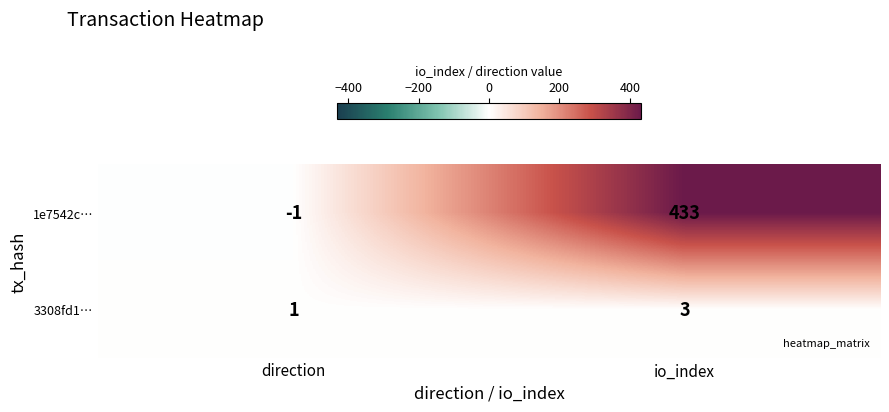

Rank the series by their maximum value, from lowest to highest.

3308fd1…, 1e7542c…